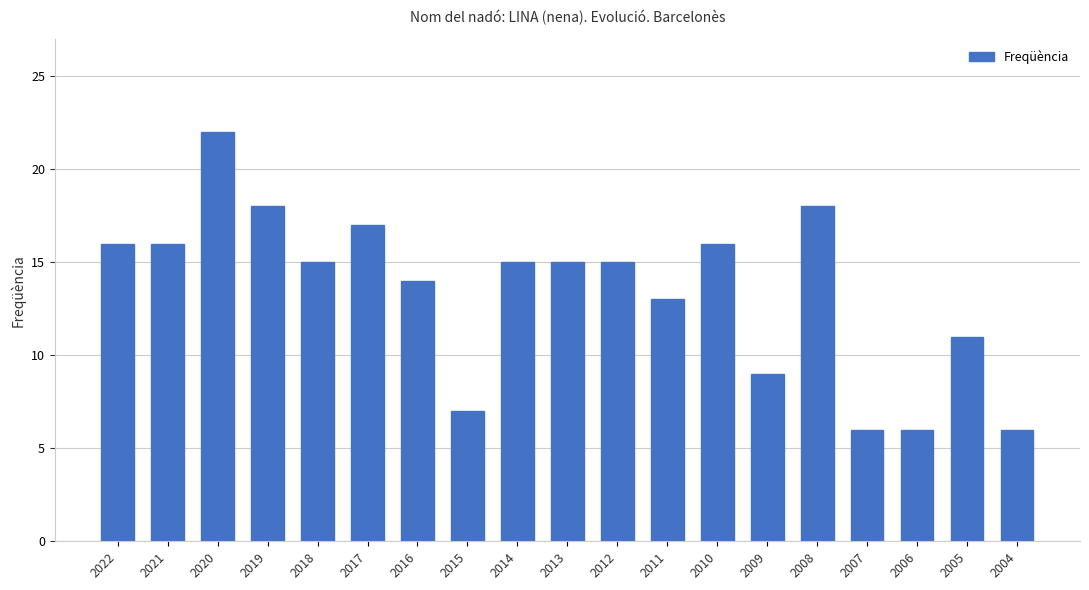

How many data points does each series have?

19